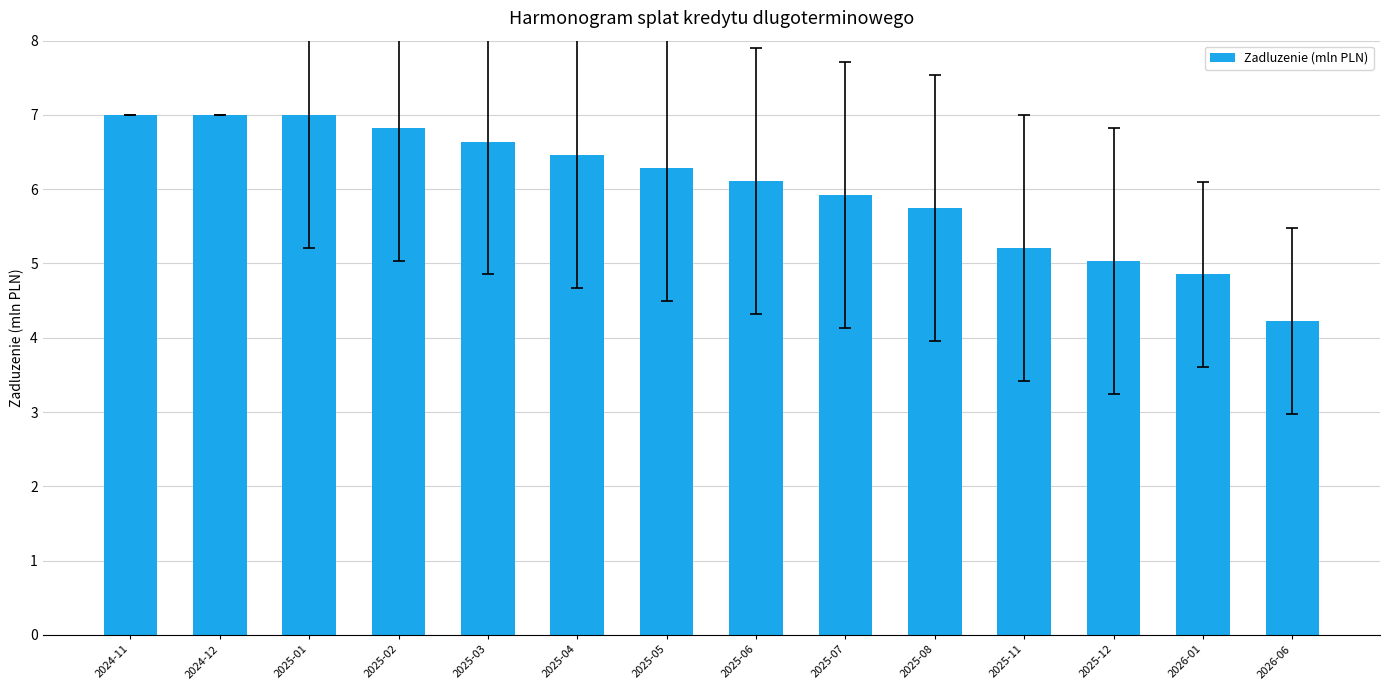

What position from the right is 2024-12?

13